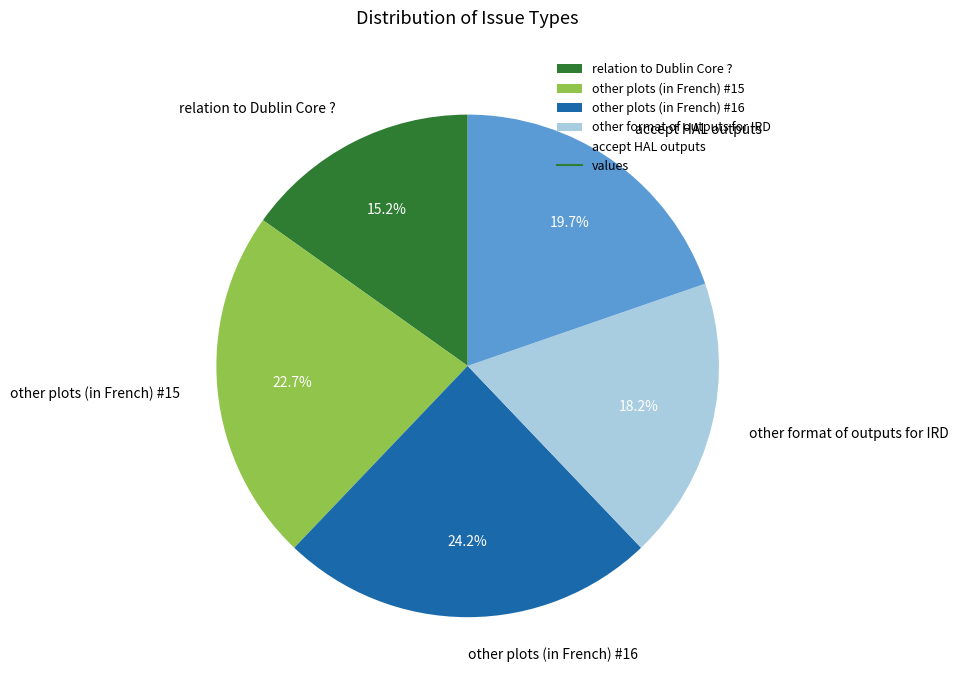

To the nearest percent, what is the combined percentage of other format of outputs for IRD and other plots (in French) #16?

42%